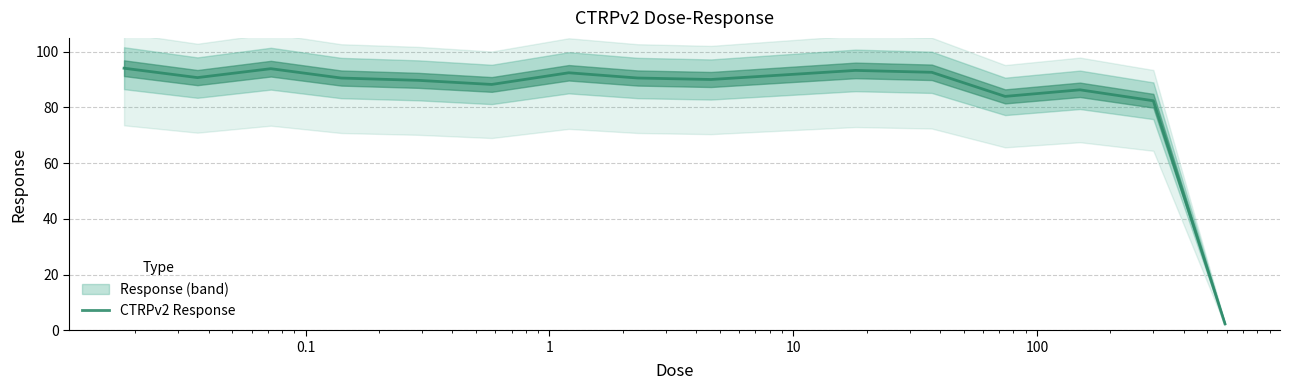

What is the minimum value for CTRPv2 Response?

2.3